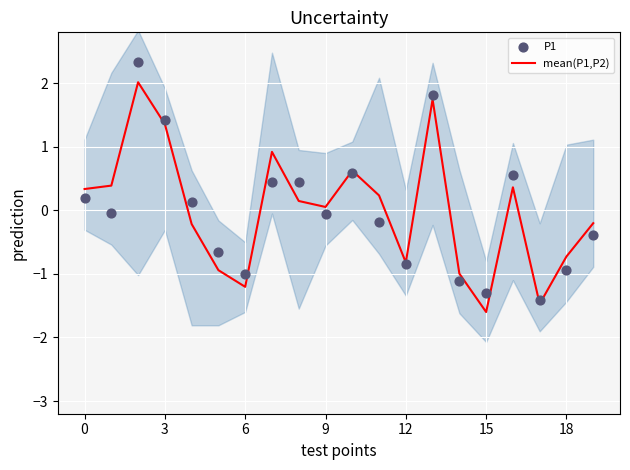

Which series contains the highest Y value?

P1